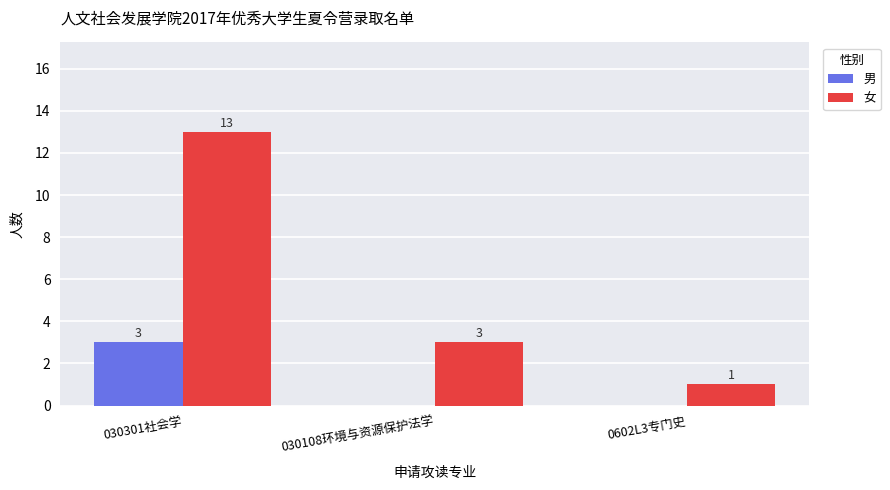

Is the value of 男 at 030108环境与资源保护法学 greater than the value of 女 at 030301社会学?

No